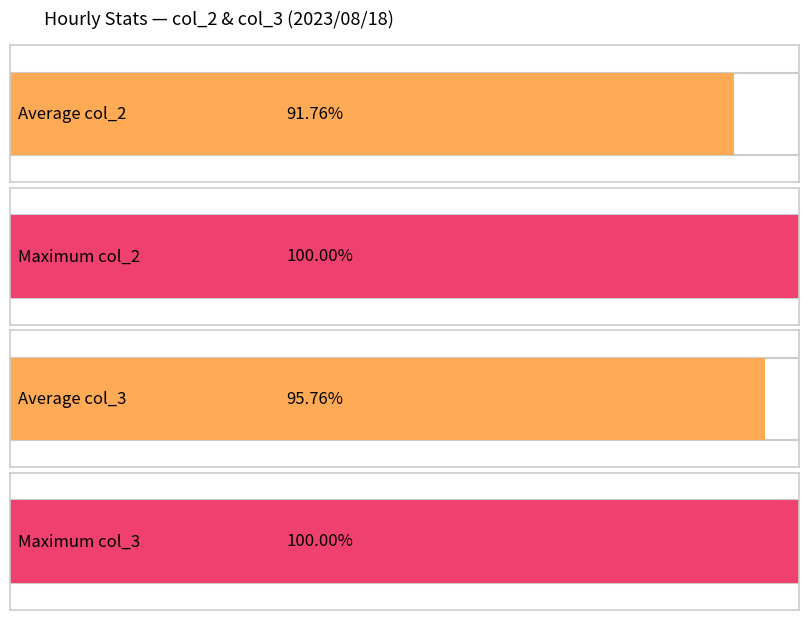

The value of col_3 at 6 is 6409. True or false?

False